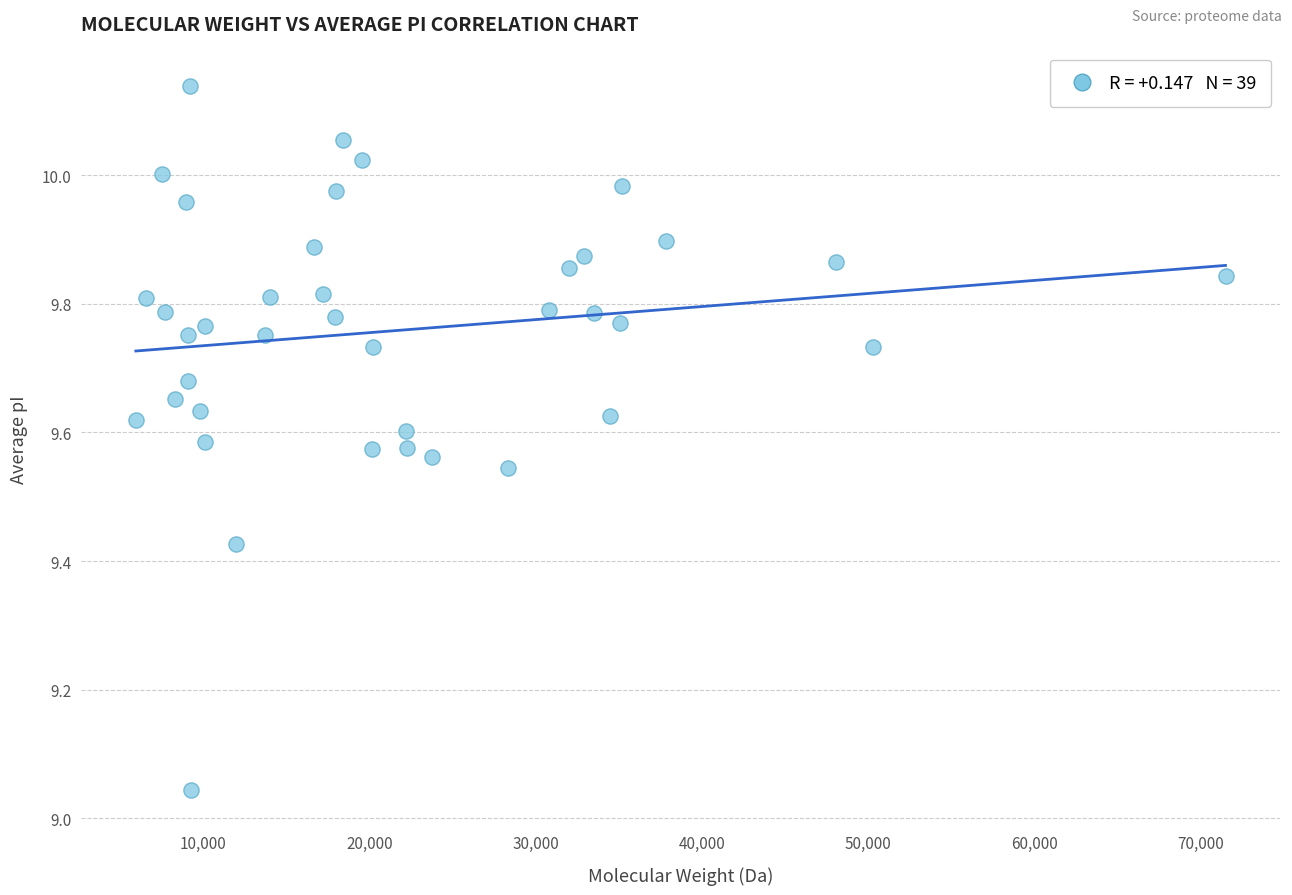

What is the range of X values (max minus min)?

65584.7